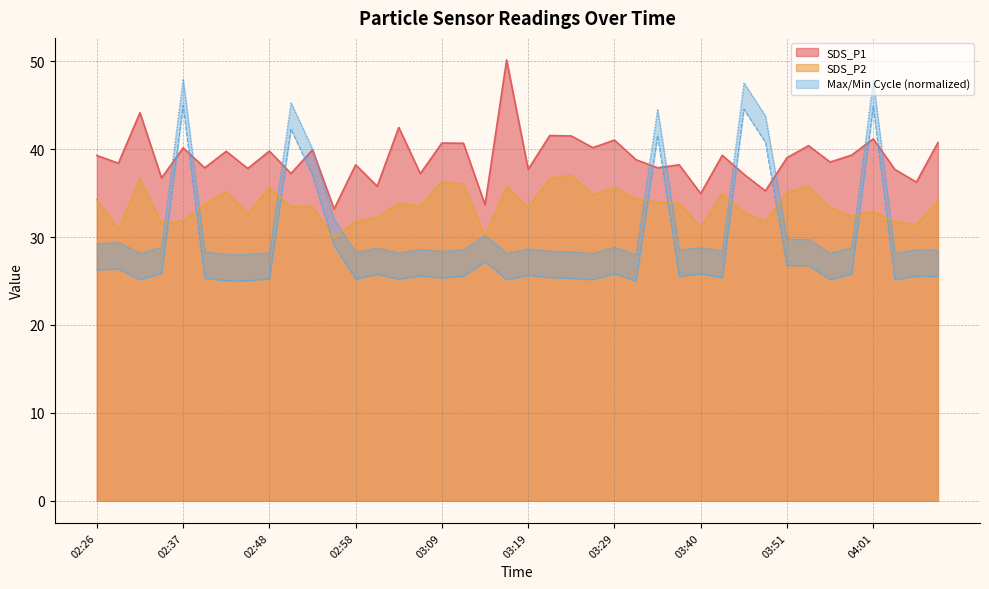

Between 03:56 and 03:19, which is larger?

03:56